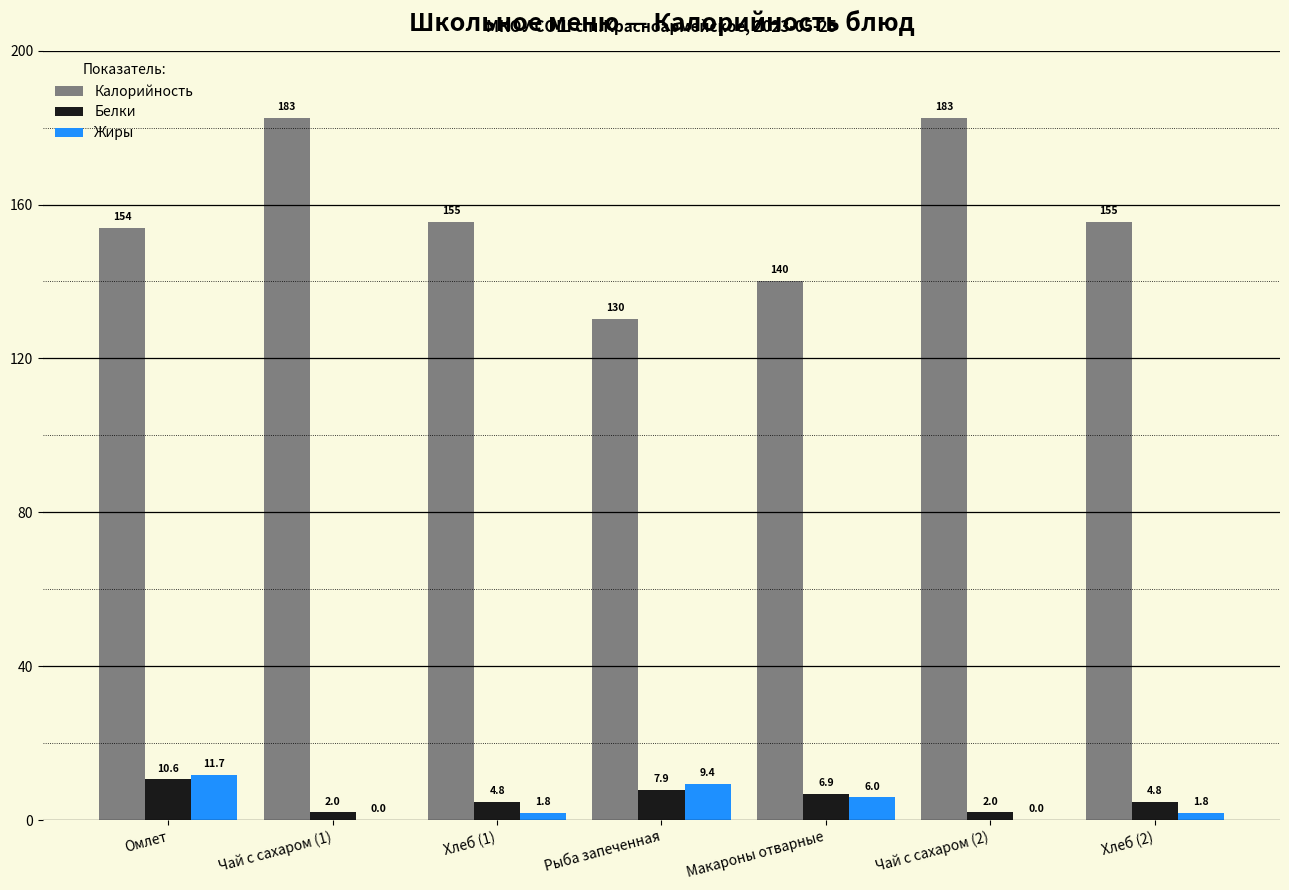

Reading right to left, what are all the values shown in this chart?

Калорийность: Хлеб (2)=155.4	Чай с сахаром (2)=182.6	Макароны отварные=140.2	Рыба запеченная=130.3	Хлеб (1)=155.4	Чай с сахаром (1)=182.6	Омлет=154.0
Белки: Хлеб (2)=4.8	Чай с сахаром (2)=2.0	Макароны отварные=6.9	Рыба запеченная=7.9	Хлеб (1)=4.8	Чай с сахаром (1)=2.0	Омлет=10.6
Жиры: Хлеб (2)=1.8	Чай с сахаром (2)=0.0	Макароны отварные=6.0	Рыба запеченная=9.4	Хлеб (1)=1.8	Чай с сахаром (1)=0.0	Омлет=11.7